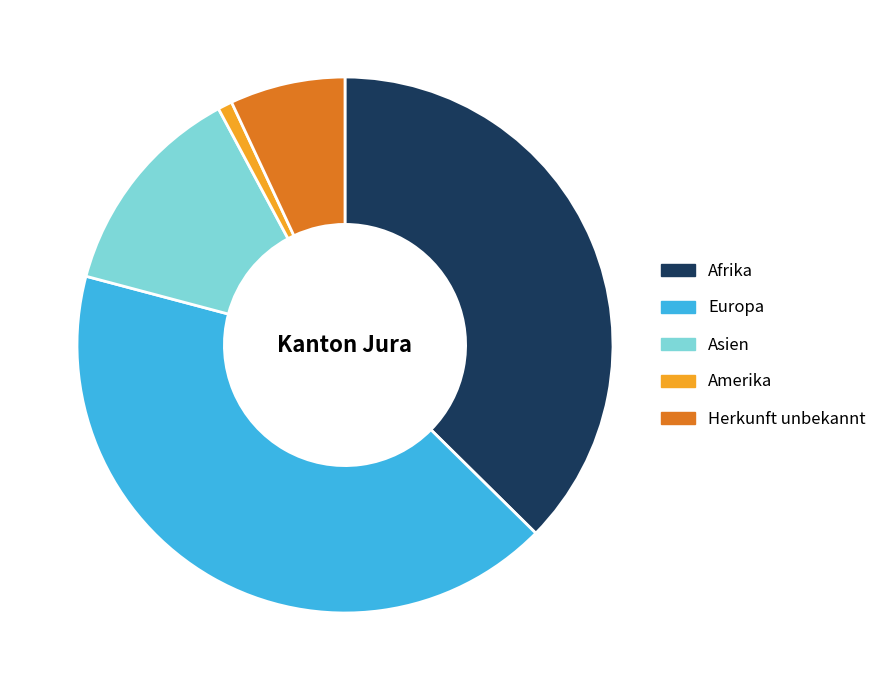

What is the largest slice in the pie chart?

Europa